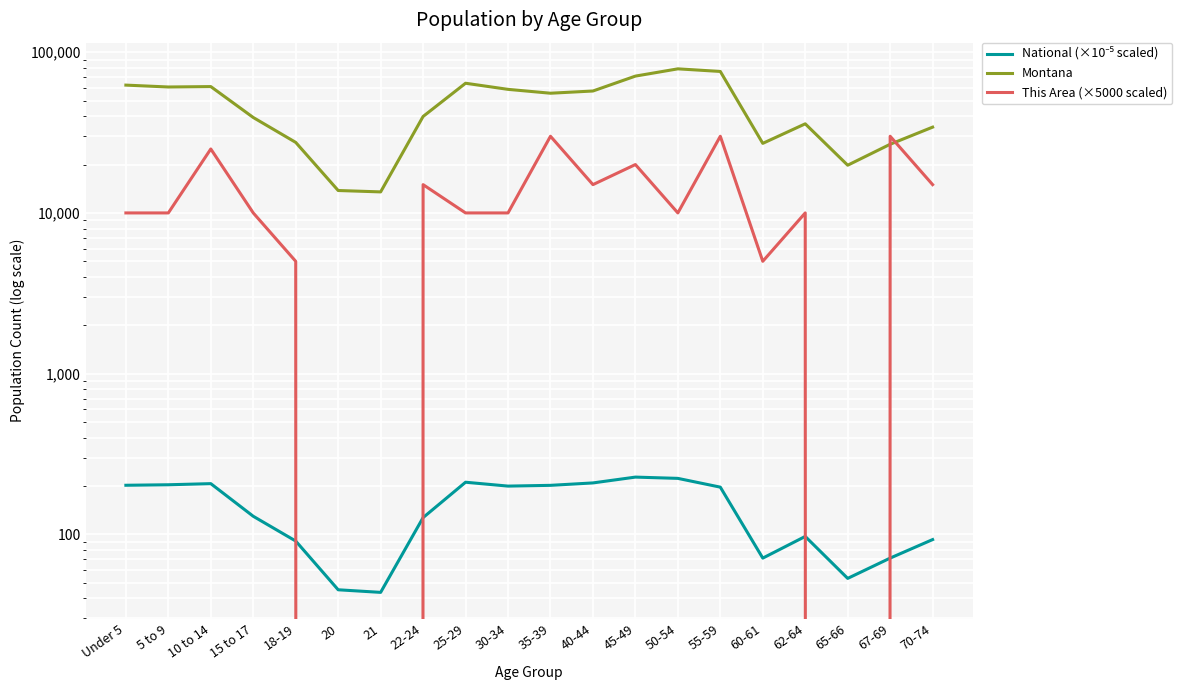

The This Area (×5000 scaled) series shows 5000.0 at 18-19. True or false?

True